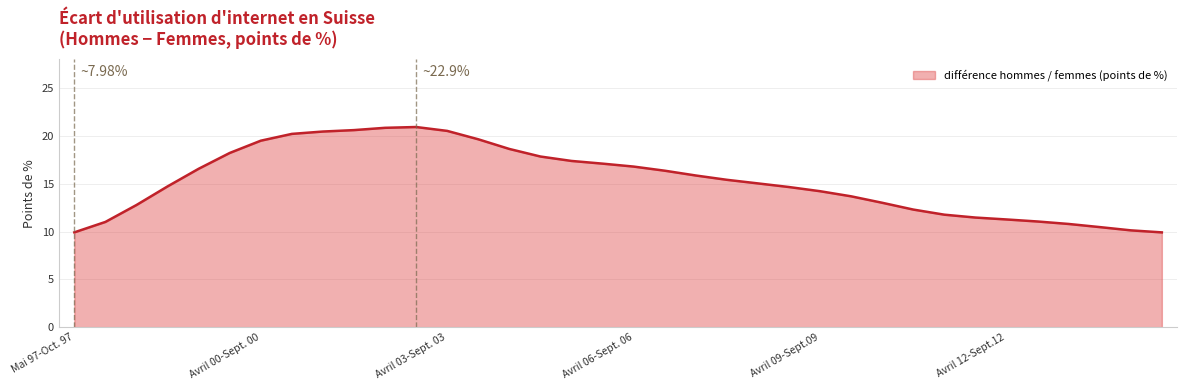

What is the maximum value shown in the chart?

20.9